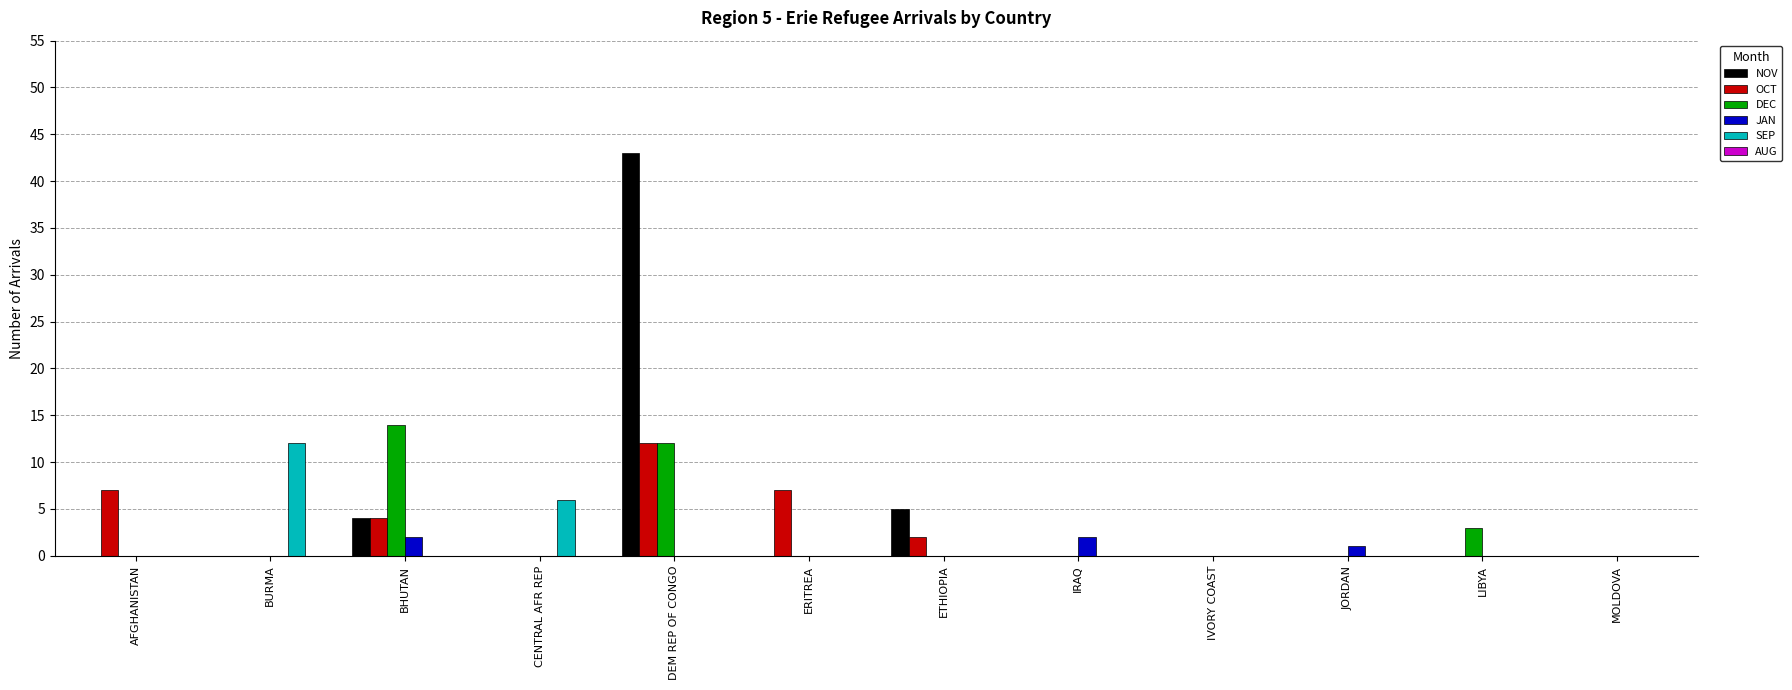

What is the greatest value displayed?

43